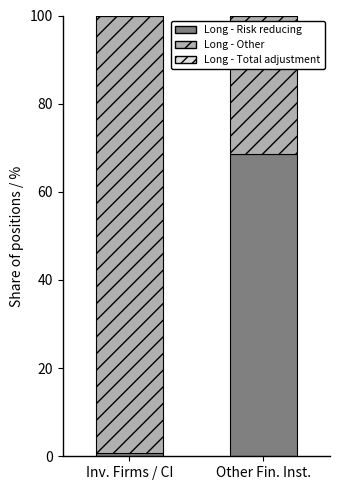

What is the sum of all Long - Risk reducing values?

69.2